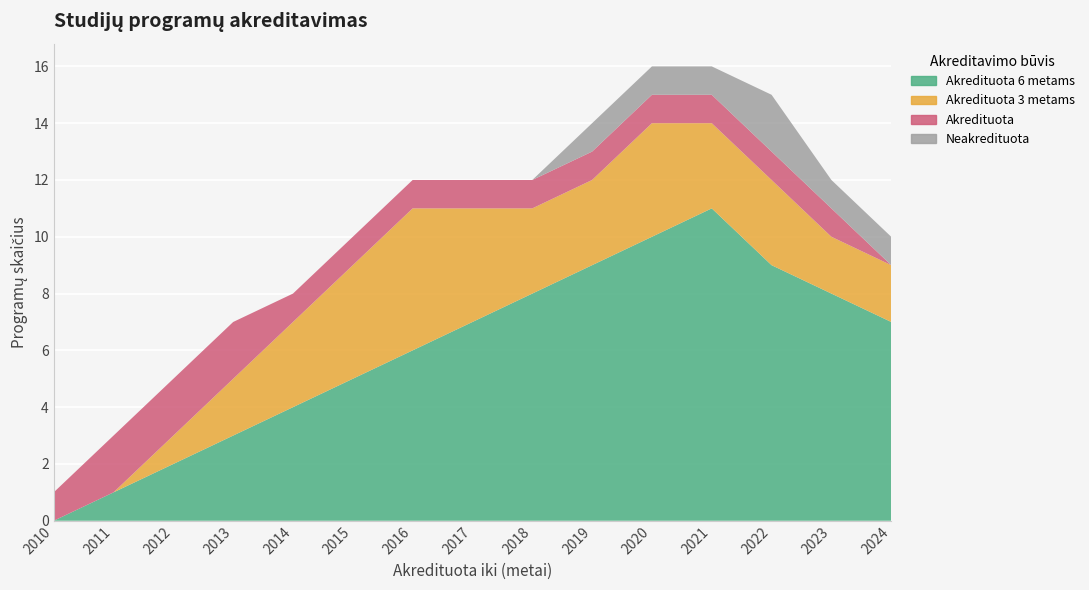

Reading right to left, transcribe all the data shown in this chart.

Akredituota 6 metams: 2024=7	2023=8	2022=9	2021=11	2020=10	2019=9	2018=8	2017=7	2016=6	2015=5	2014=4	2013=3	2012=2	2011=1	2010=0
Akredituota 3 metams: 2024=2	2023=2	2022=3	2021=3	2020=4	2019=3	2018=3	2017=4	2016=5	2015=4	2014=3	2013=2	2012=1	2011=0	2010=0
Akredituota: 2024=0	2023=1	2022=1	2021=1	2020=1	2019=1	2018=1	2017=1	2016=1	2015=1	2014=1	2013=2	2012=2	2011=2	2010=1
Neakredituota: 2024=1	2023=1	2022=2	2021=1	2020=1	2019=1	2018=0	2017=0	2016=0	2015=0	2014=0	2013=0	2012=0	2011=0	2010=0